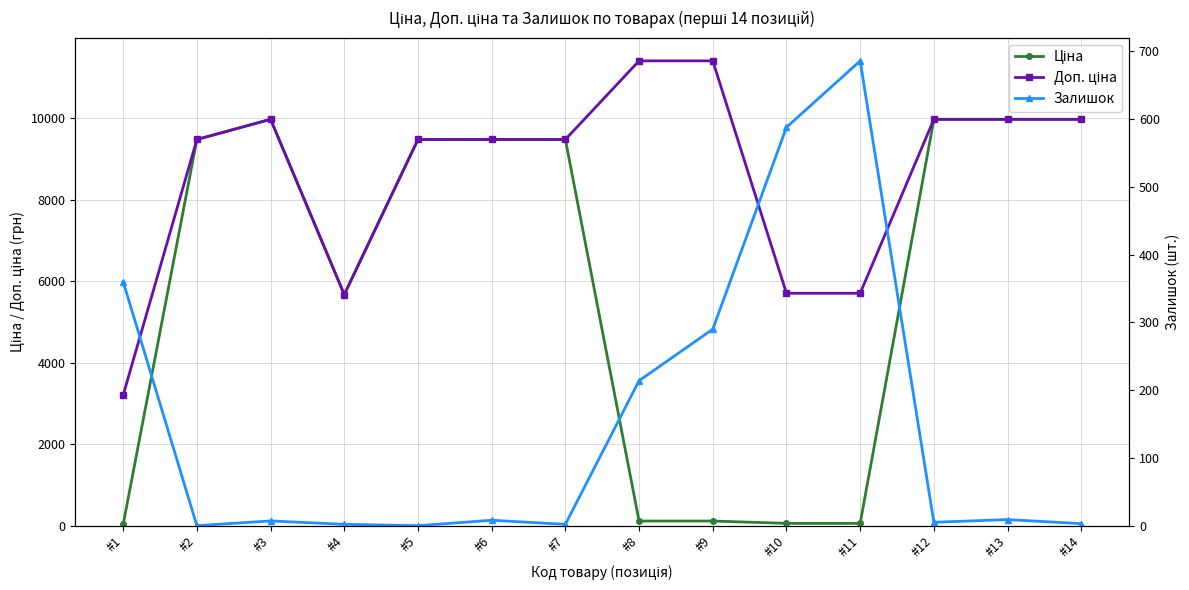

How many data points in Залишок are less than 8?

7